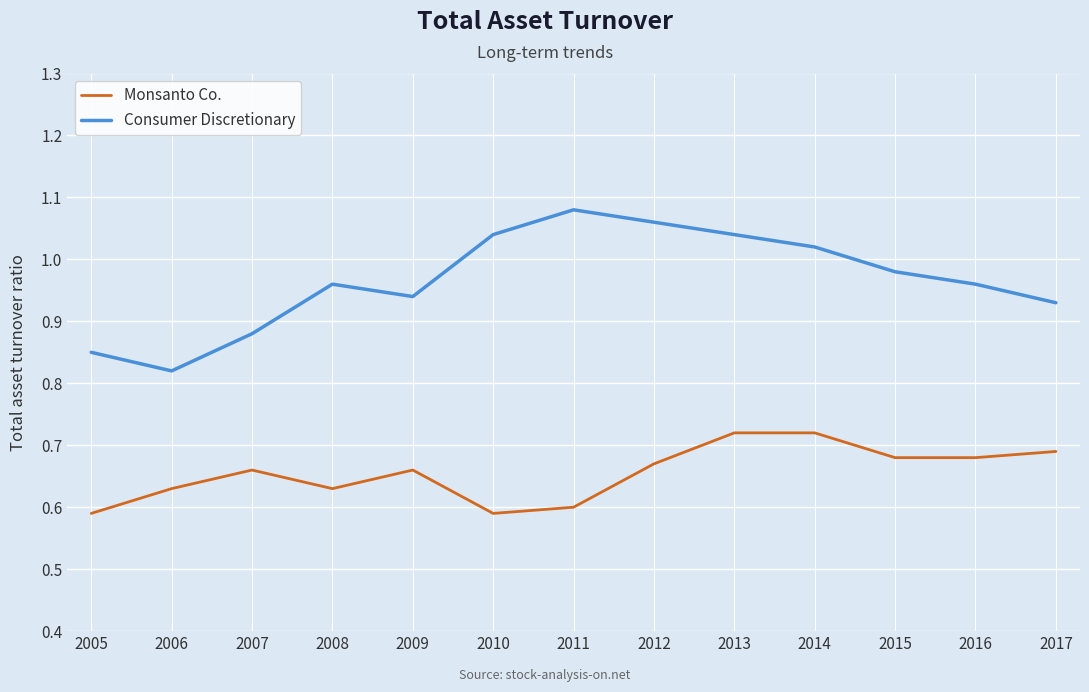

In Consumer Discretionary, how many points are higher than both neighbors (excluding endpoints)?

2